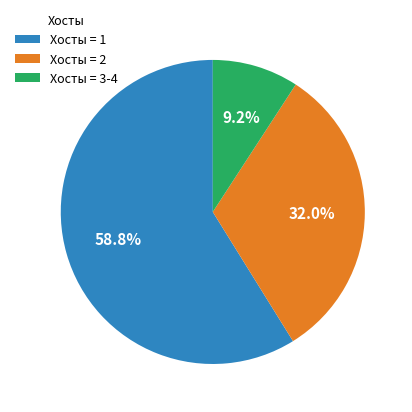

To the nearest percent, what is the average slice percentage?

33%